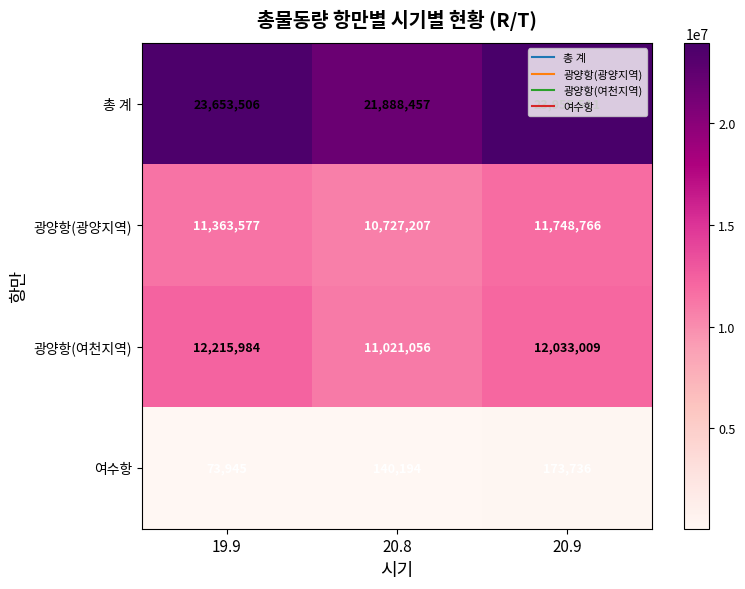

Rank the series by their maximum value, from highest to lowest.

총 계, 광양항(여천지역), 광양항(광양지역), 여수항